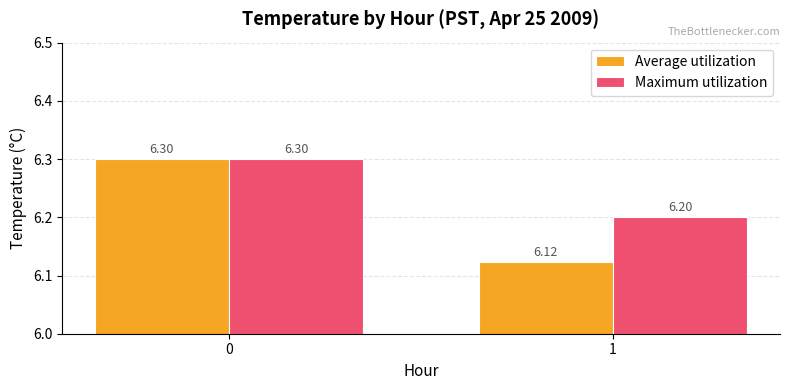

Which category has the lowest value in the Average utilization series?

1